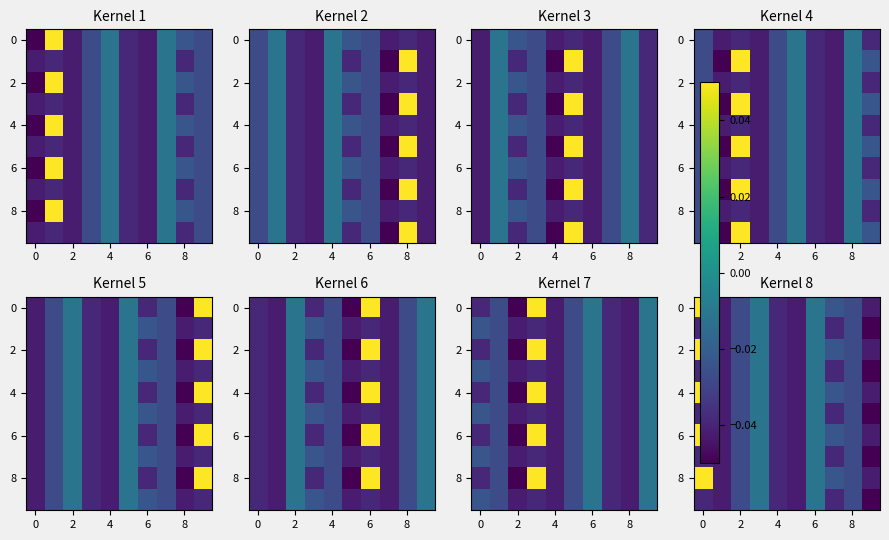

At how many categories does at least one series exceed 0?

1